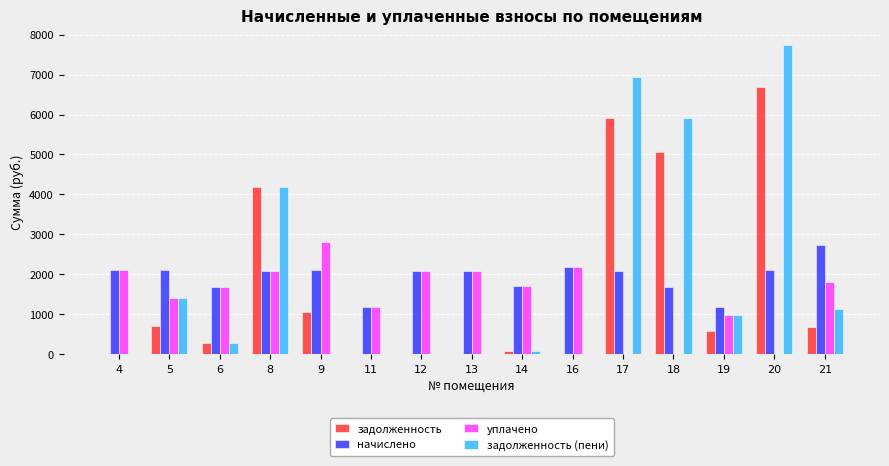

Between 5 and 11, which series saw the biggest shift?

задолженность (пени)